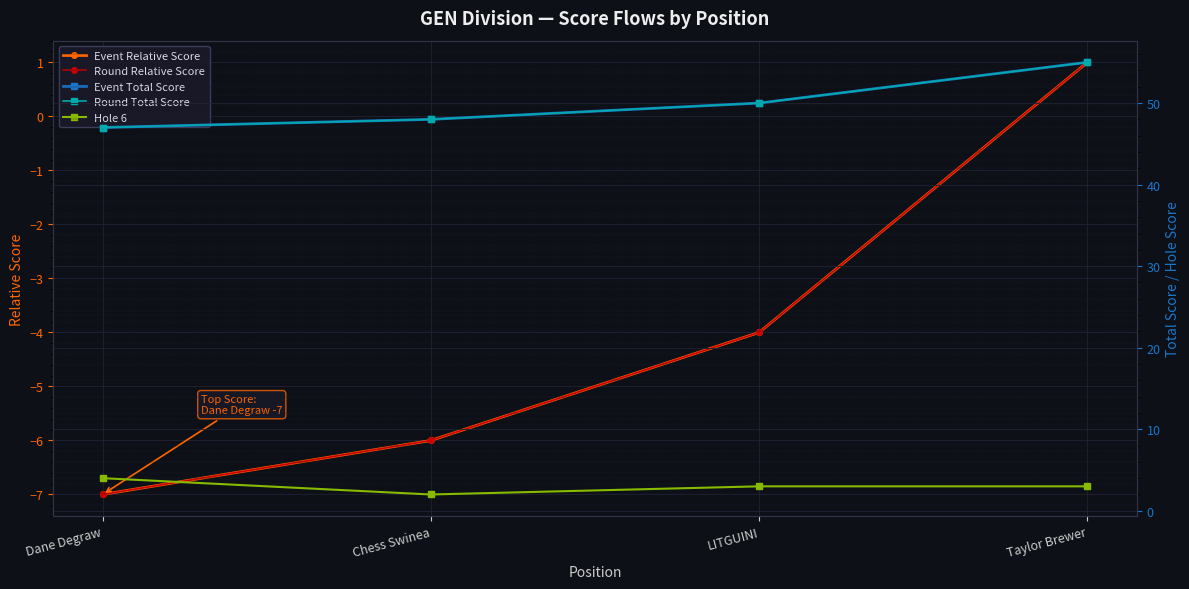

Rank the categories by Round Relative Score value from highest to lowest.

Taylor Brewer, LITGUINI, Chess Swinea, Dane Degraw